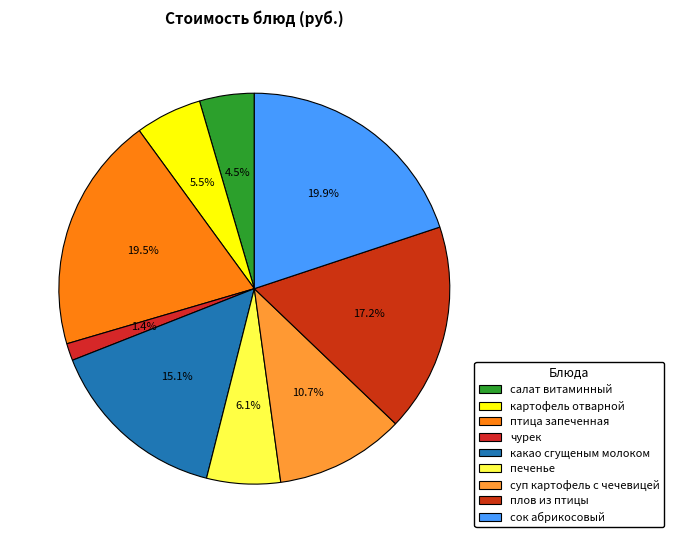

Which slice is the smallest?

чурек